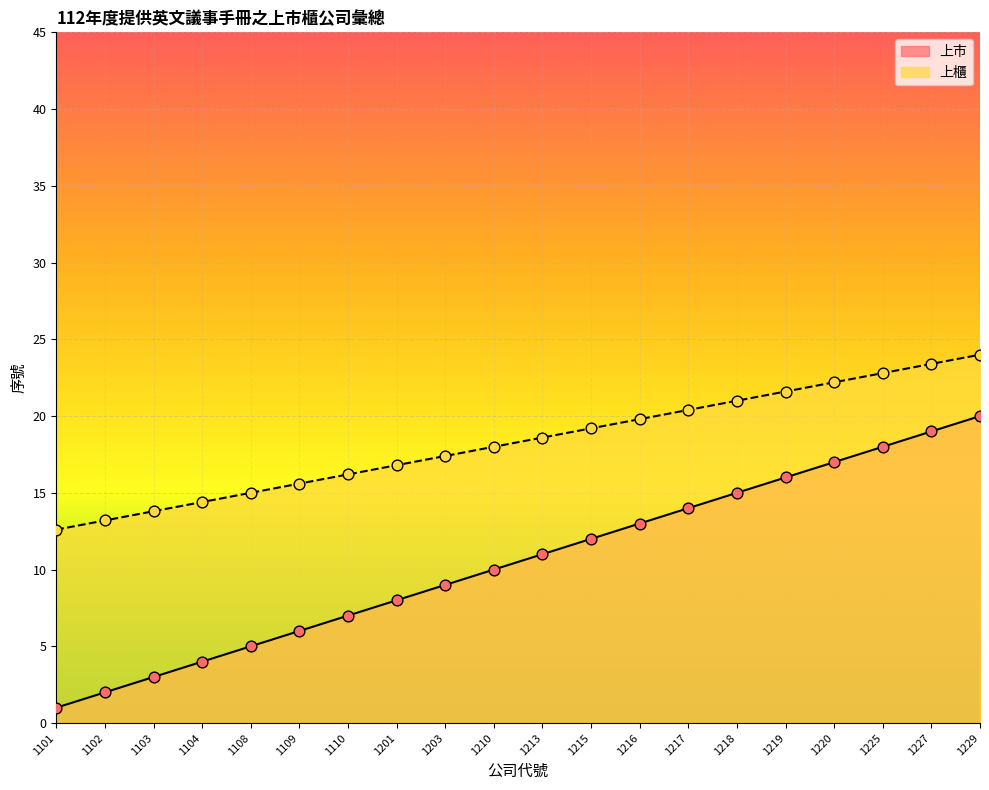

What is the total value across all series at 1103?

16.8